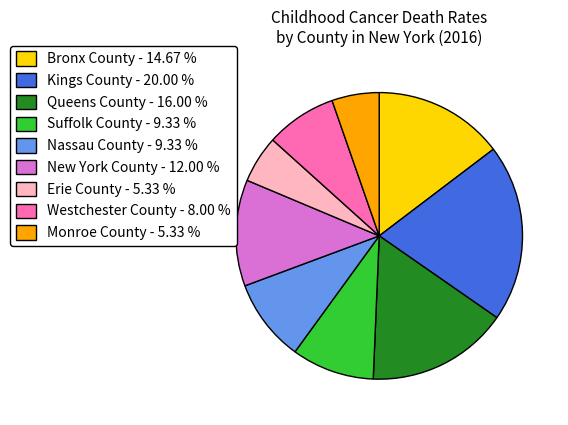

Between New York County - 12.00 % and Kings County - 20.00 %, which is larger?

Kings County - 20.00 %